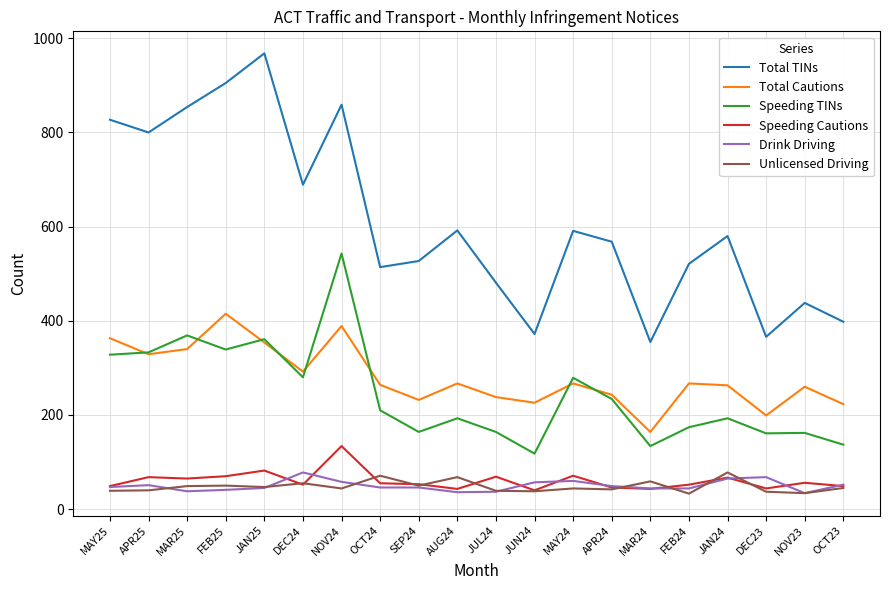

True or false: Drink Driving has a value of 37 at JUL24.

True